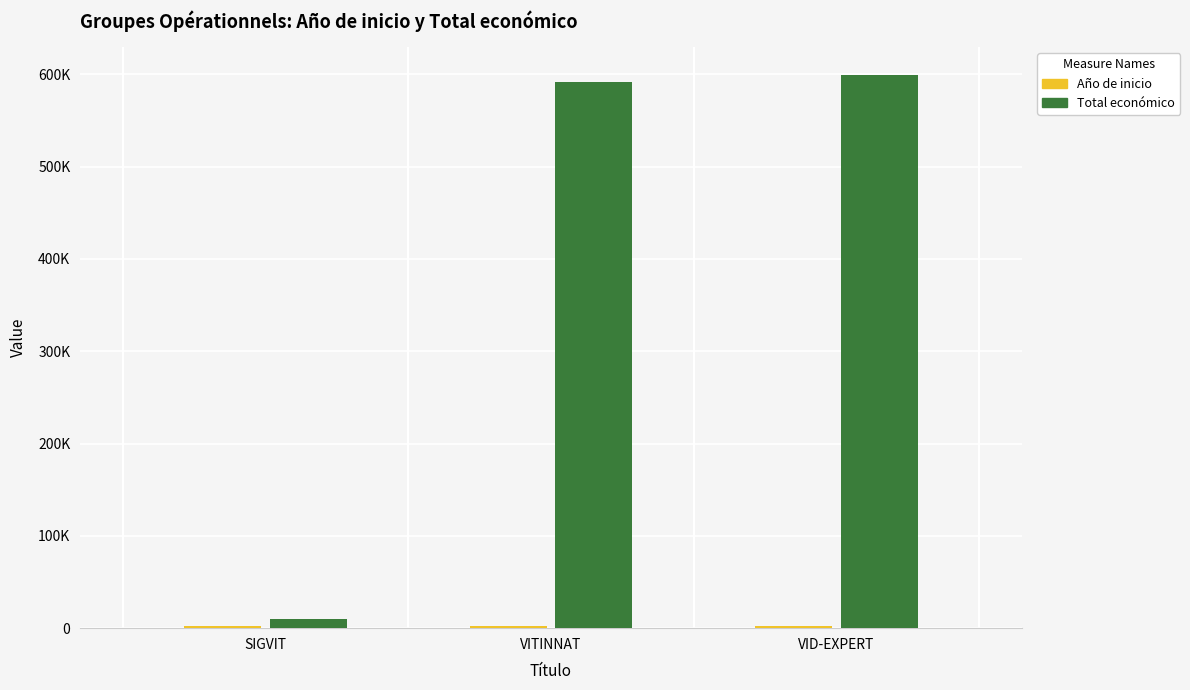

Between SIGVIT and VID-EXPERT, which series saw the biggest shift?

Total económico